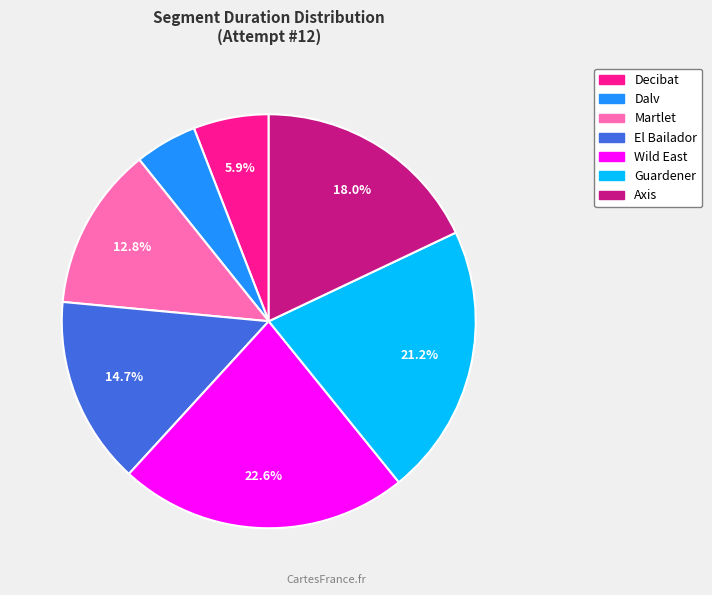

The Wild East slice represents 23% of the pie. True or false?

True